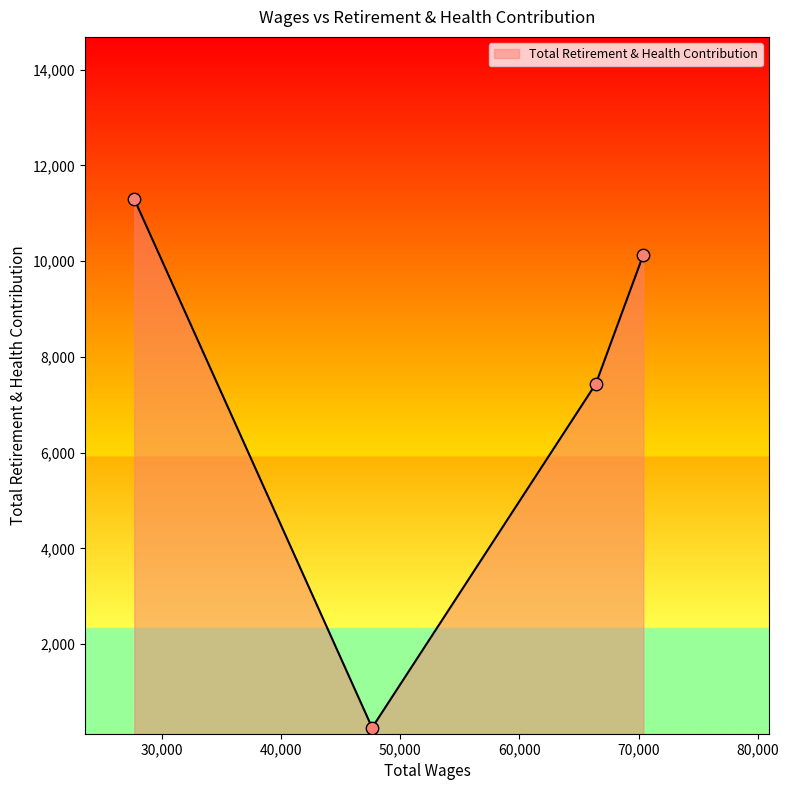

What is the average value?

7281